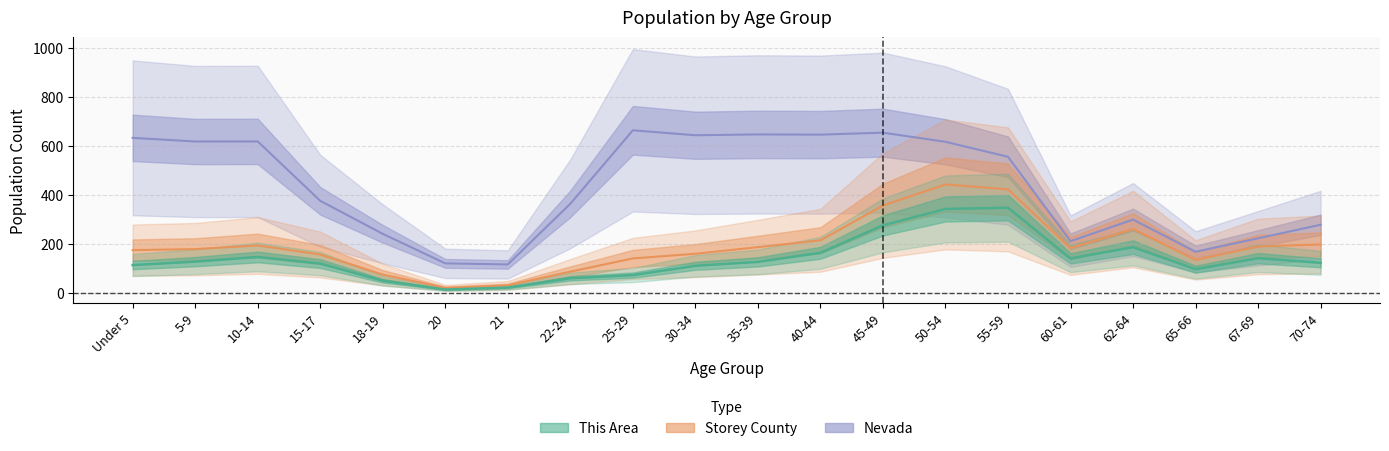

What is the sum of the Nevada values at 20 and 5-9?

737.1